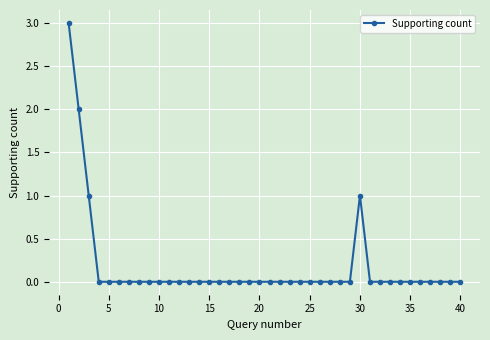

Reading left to right, extract all data points from this chart.

3	2	1	0	0	0	0	0	0	0	0	0	0	0	0	0	0	0	0	0	0	0	0	0	0	0	0	0	0	1	0	0	0	0	0	0	0	0	0	0